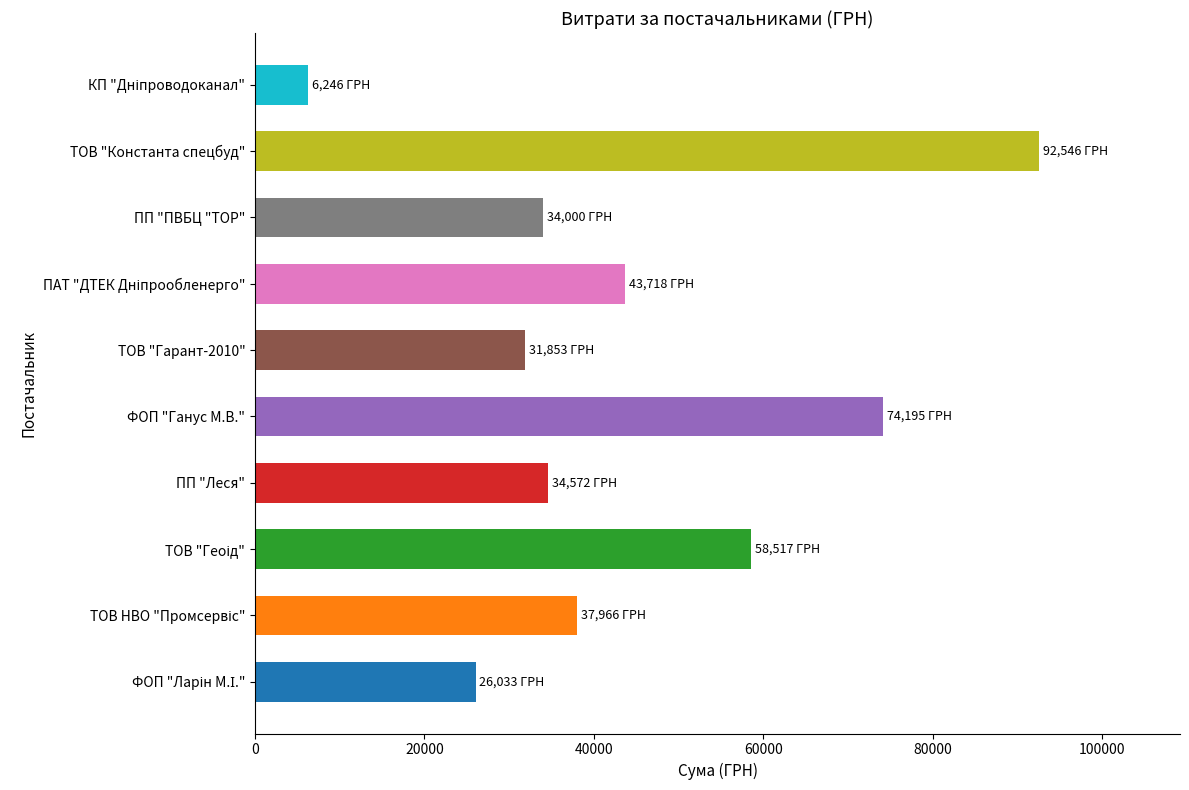

Which has a higher value, ФОП "Ганус М.В." or ПП "Леся"?

ФОП "Ганус М.В."